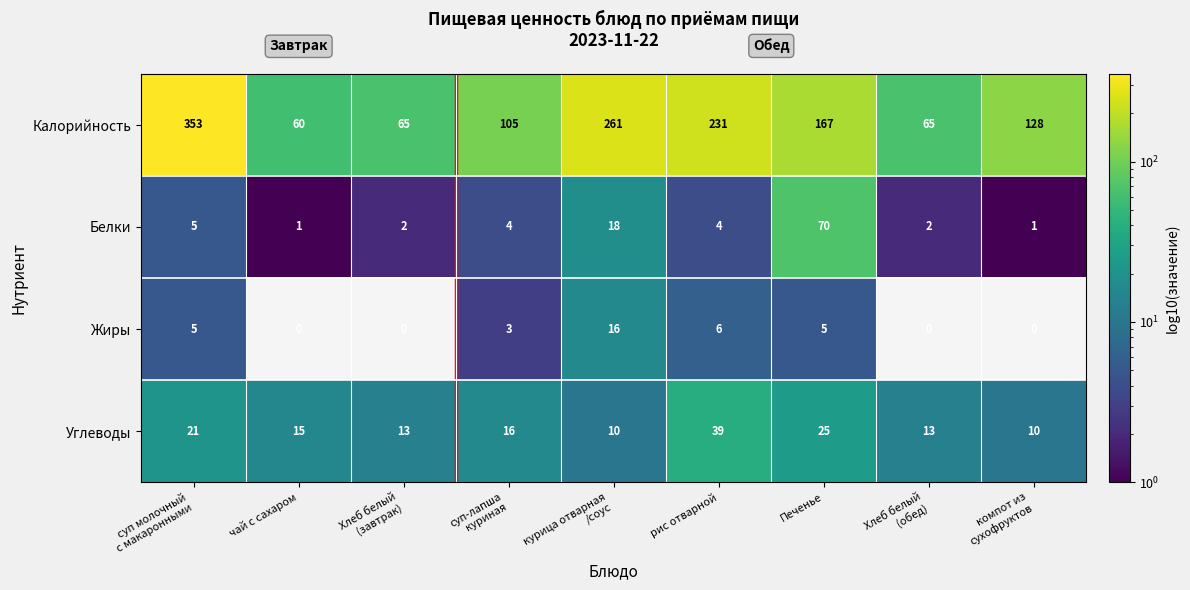

What is the total value across all series at чай с сахаром?

76